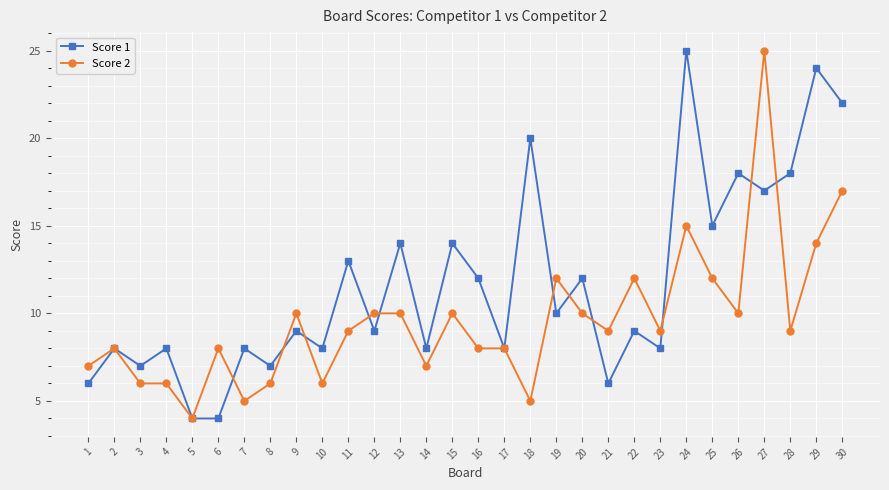

Is it true that Score 2 equals 14 at 29?

True